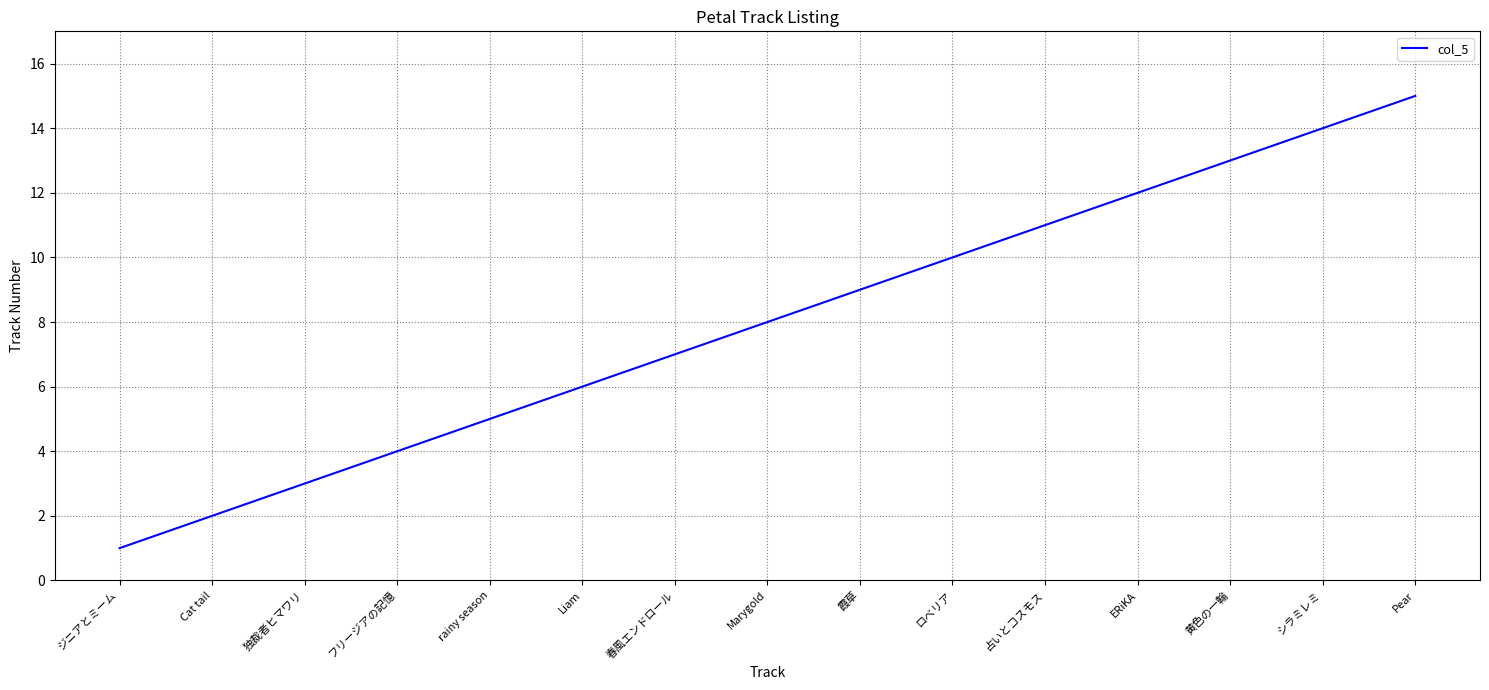

What position from the right is ジニアとミーム?

15